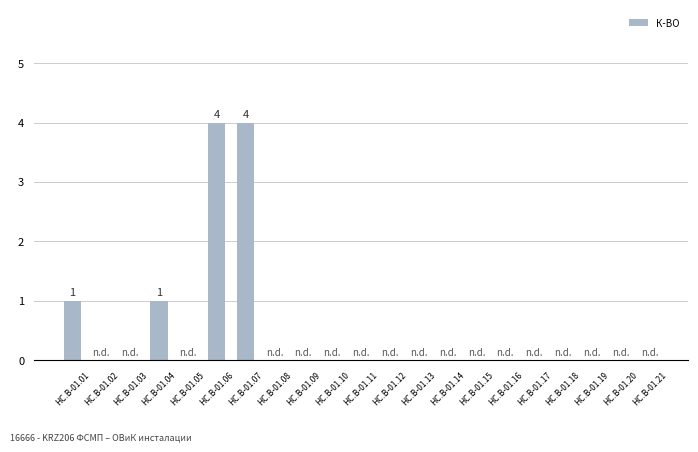

The chart shows a value of 0 at HC.B-01.20. True or false?

True